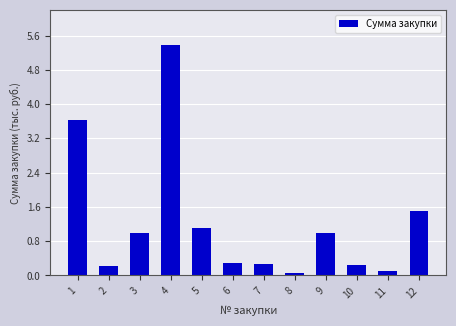

The chart shows a value of 0.7 at 12. True or false?

False